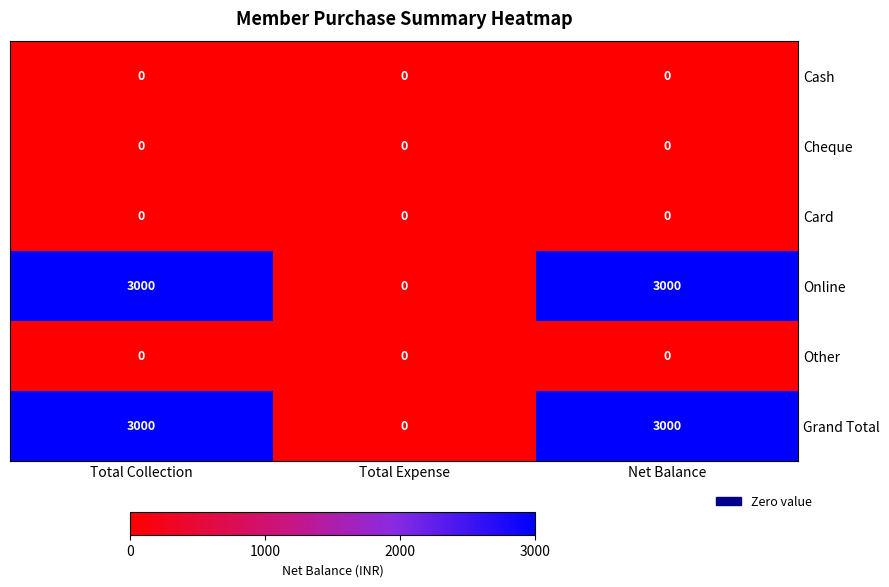

What is the spread (max minus min) of values at Total Collection?

3000